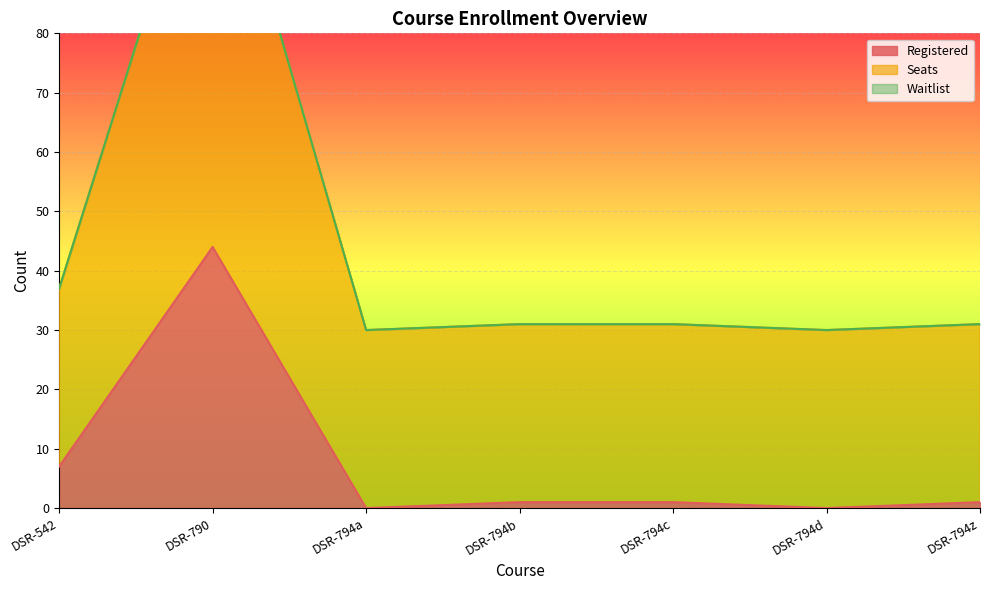

What is the label of the 7th point from the right?

DSR-542